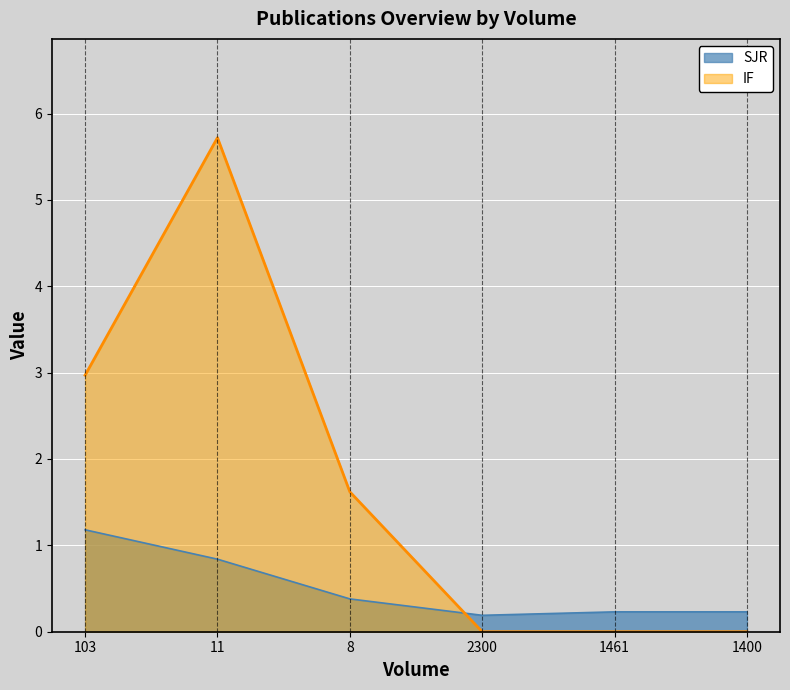

Read the IF value at 8.

1.6